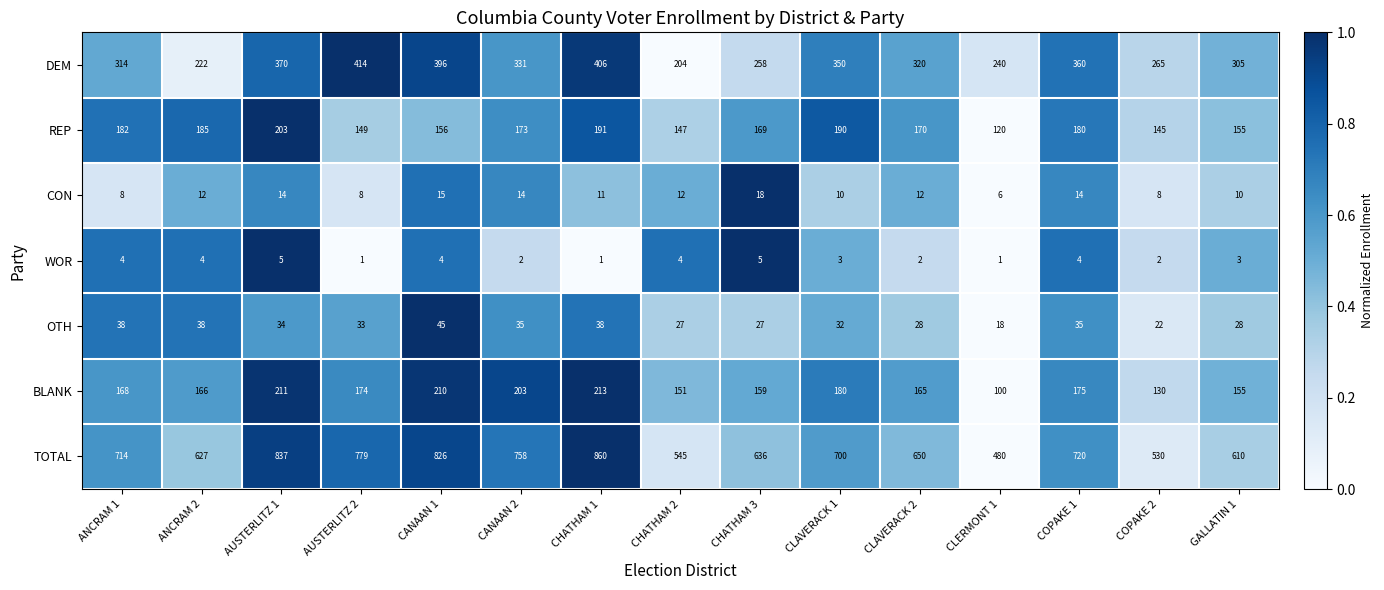

Which series changed the most between CHATHAM 2 and COPAKE 2?

DEM